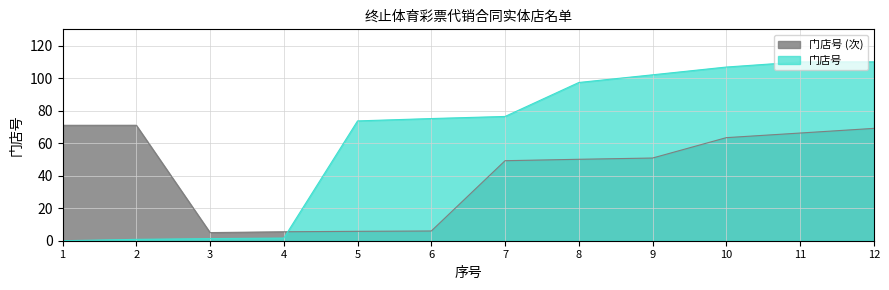

Does the chart have visible grid lines?

Yes